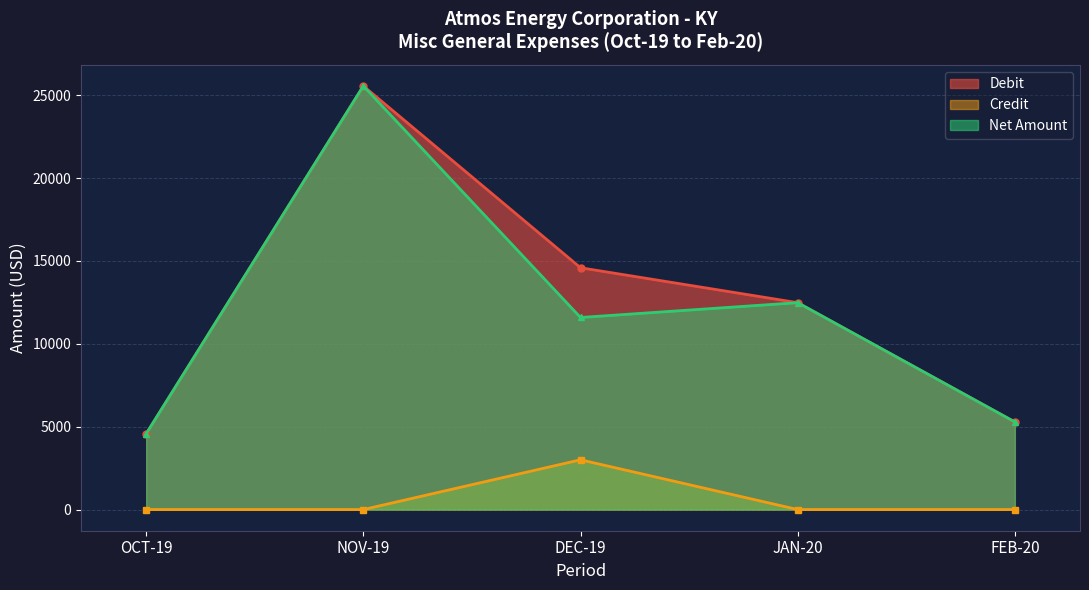

The Credit series shows -967.2 at JAN-20. True or false?

False